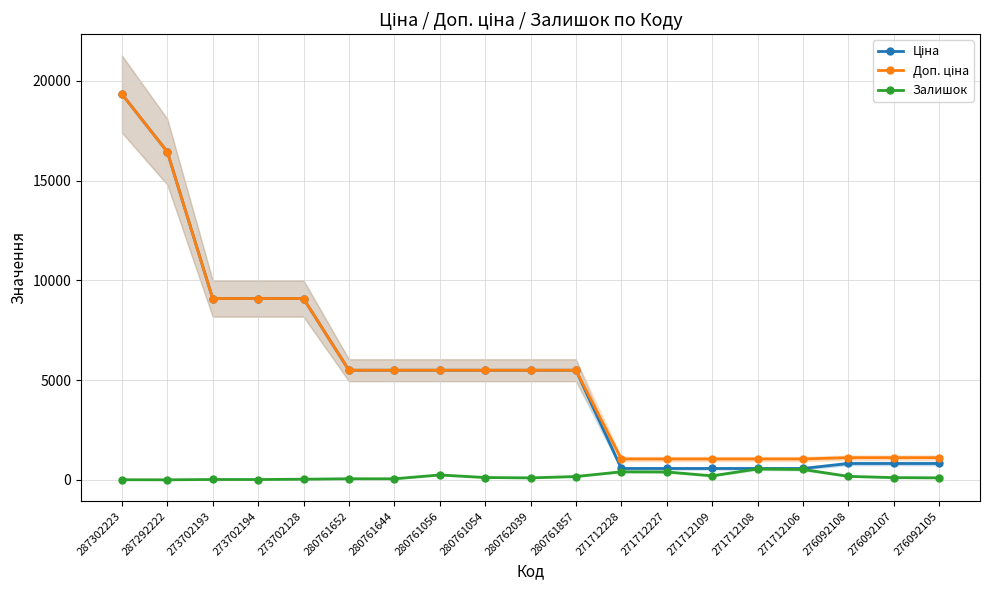

What position from the right is 280761056?

12